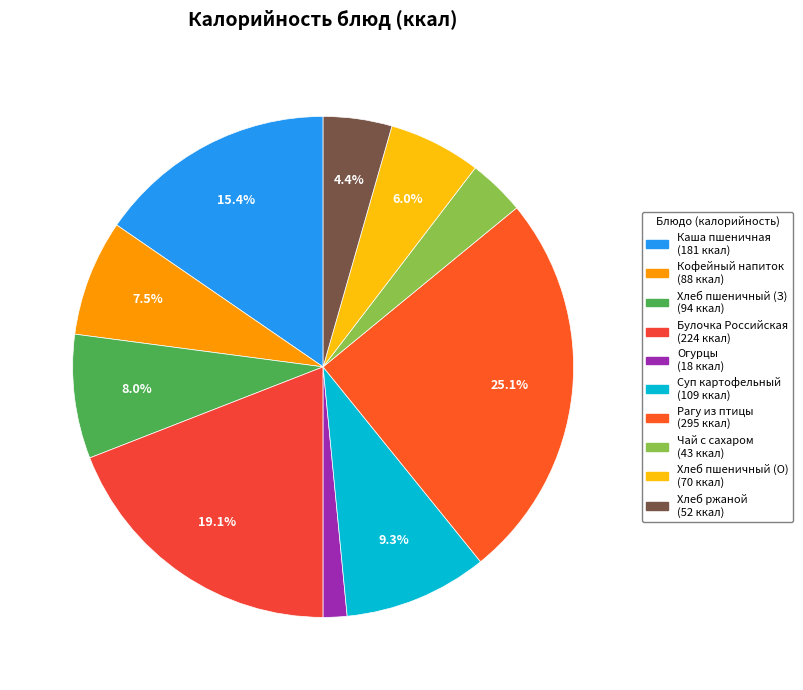

How many slices are in this pie chart?

10